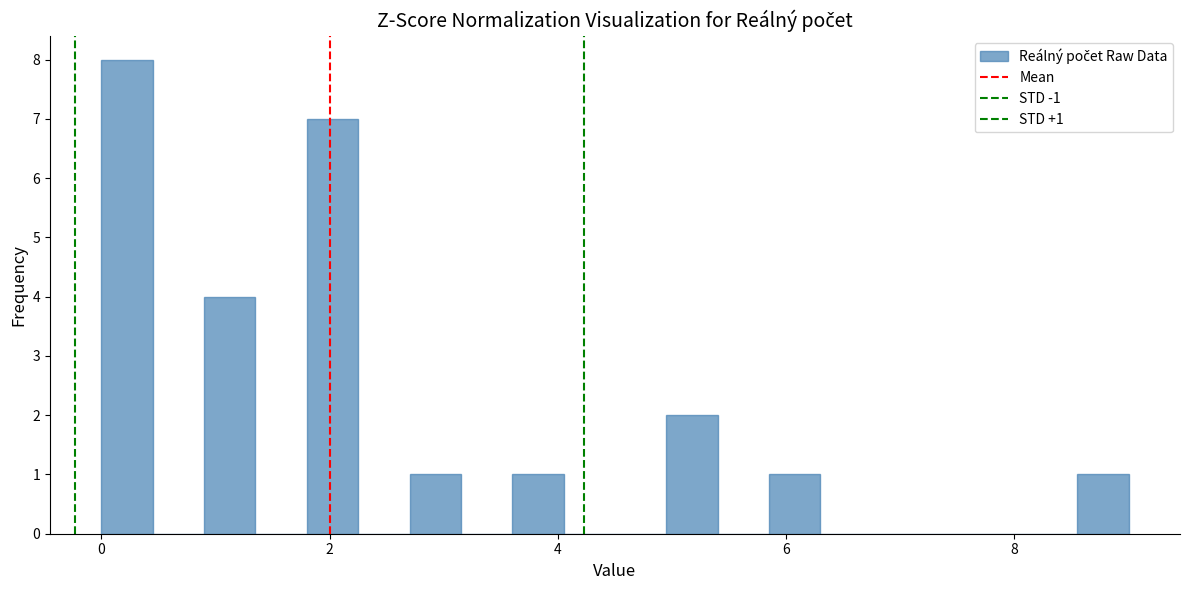

Around what value on the x-axis is the tallest bar? Give the approximate position of its centre, as read against the axis.

0.2